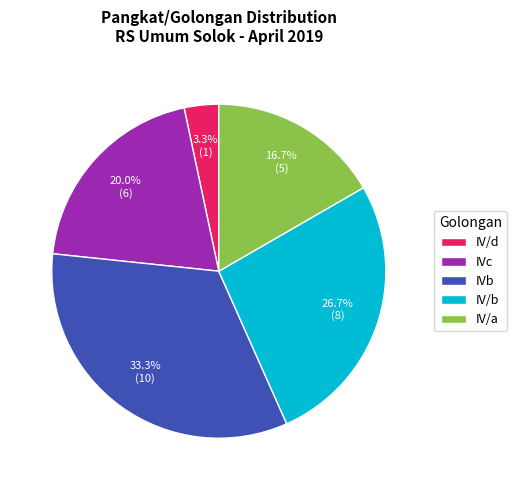

How many segments does this pie chart have?

5